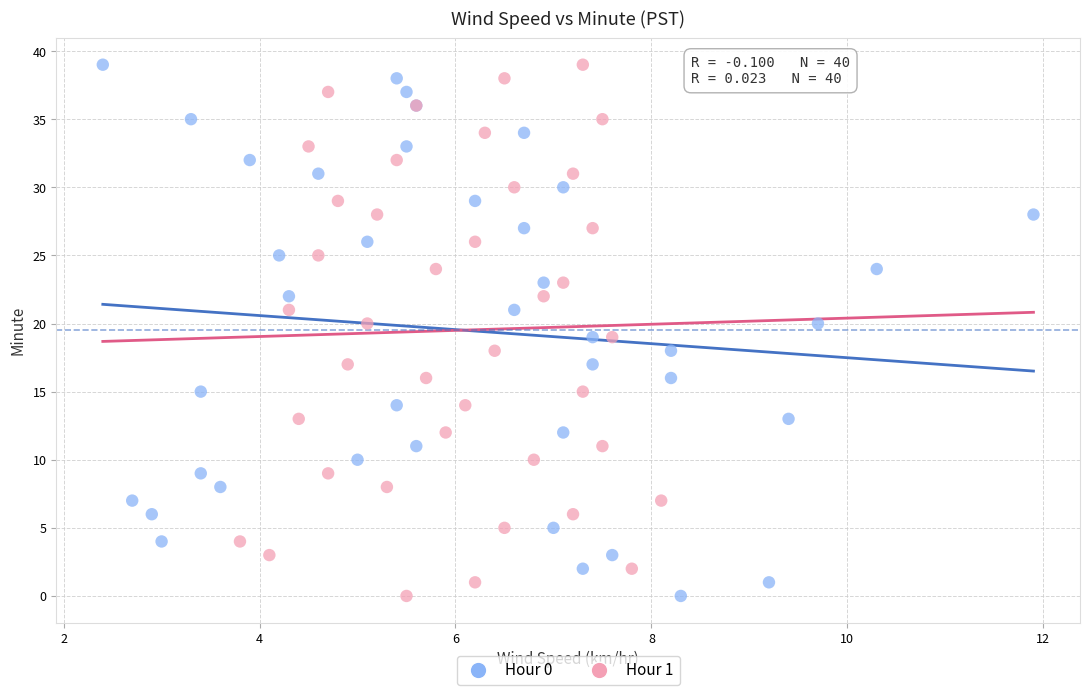

What are all the series names shown in the legend?

Hour 0, Hour 1